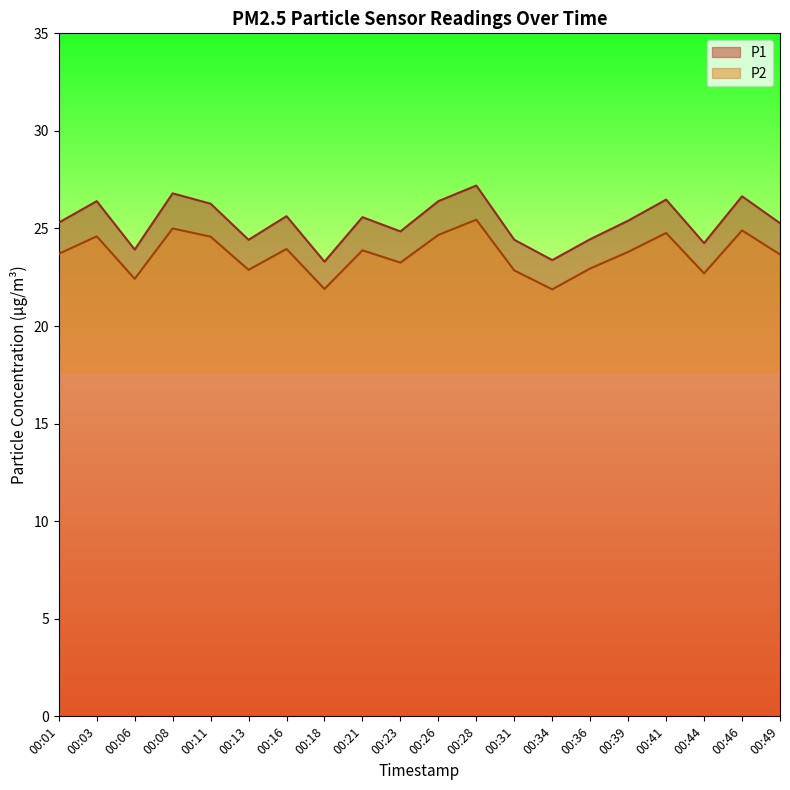

What is the minimum value shown in the chart?

21.9